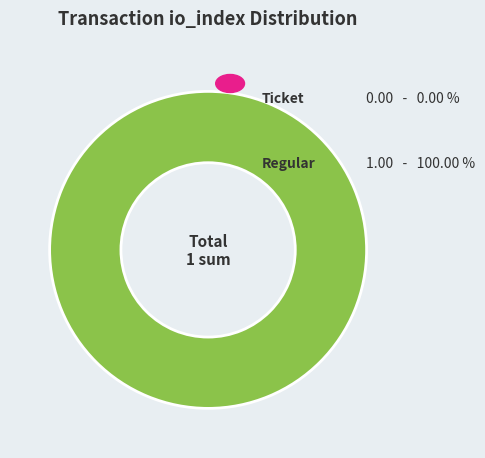

To the nearest percent, what is the average slice percentage?

50%